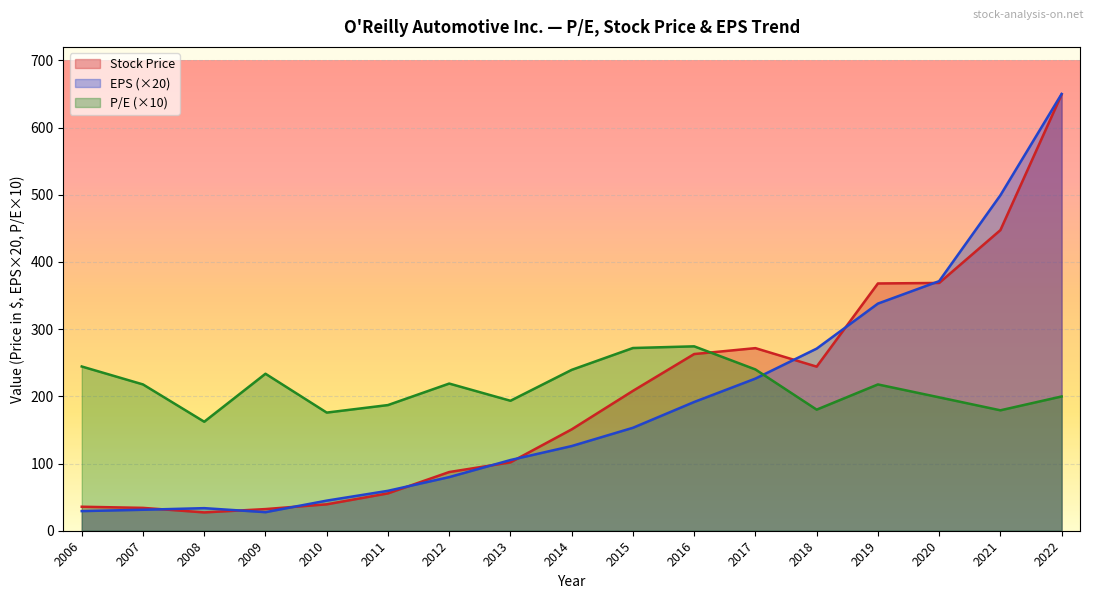

Which series has the largest total across all categories?

P/E (×10)